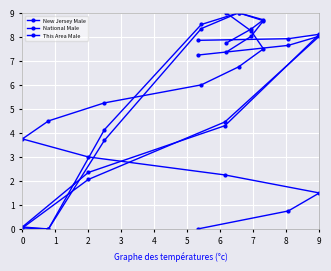

Where is This Area Male nearest to the value 4?

4